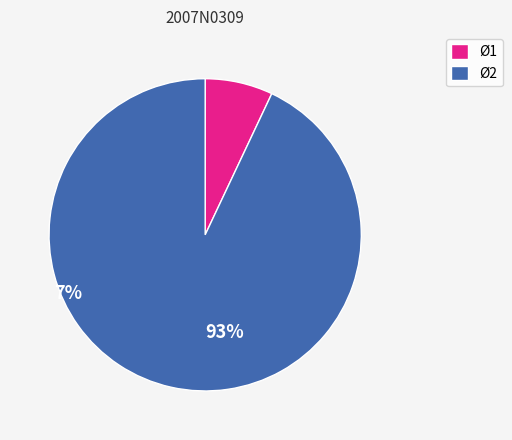

Is there a majority slice in this chart?

Yes